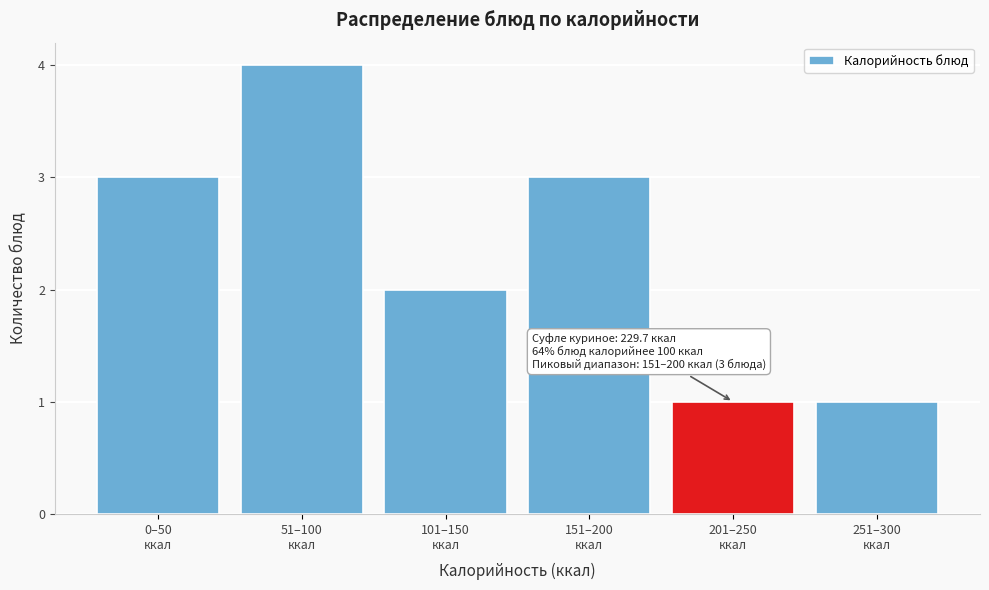

What is the difference between the maximum and minimum values?

3